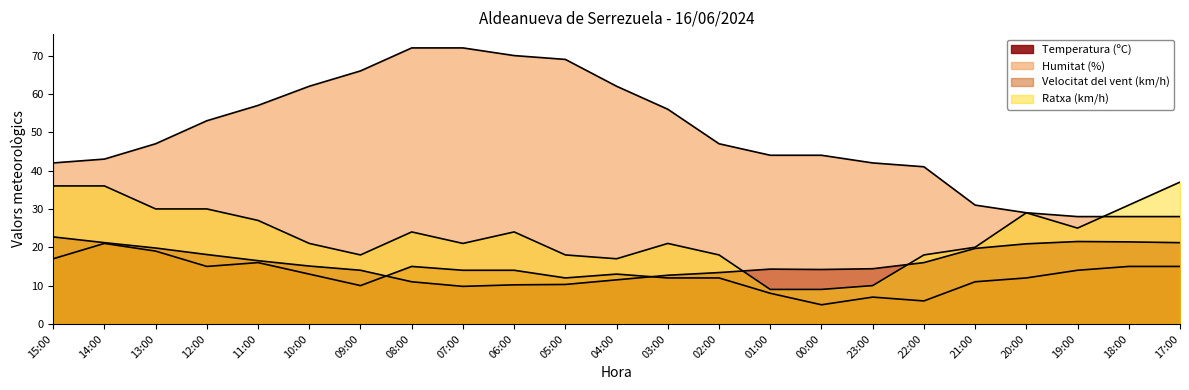

What is the total value across all series at 15:00?

117.7